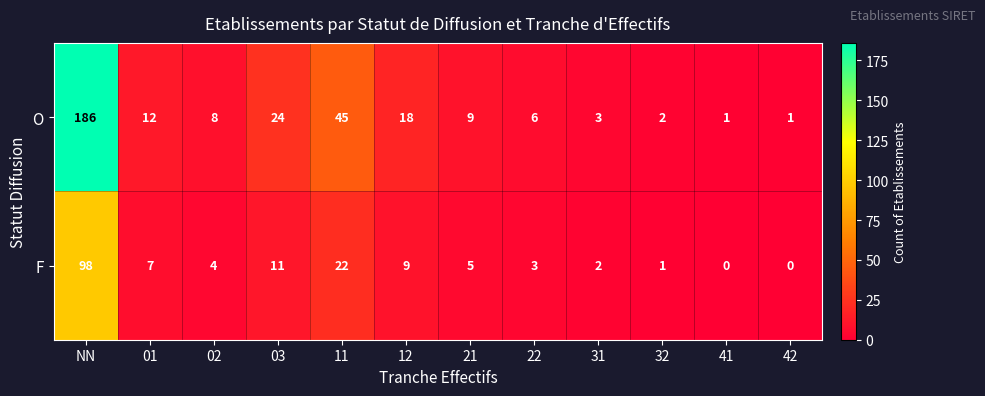

Reading left to right, list all the values displayed in this chart.

O: 186	12	8	24	45	18	9	6	3	2	1	1
F: 98	7	4	11	22	9	5	3	2	1	0	0